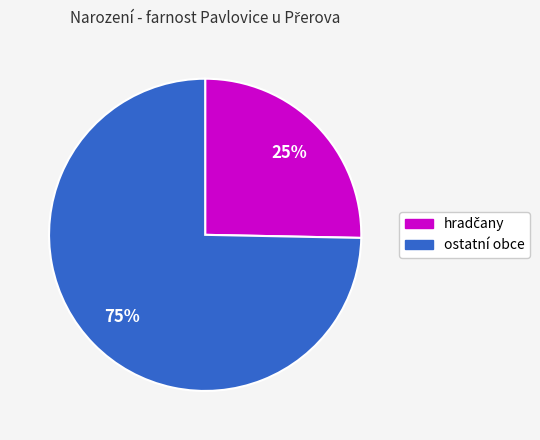

What percentage is the ostatní obce slice, to the nearest percent?

75%